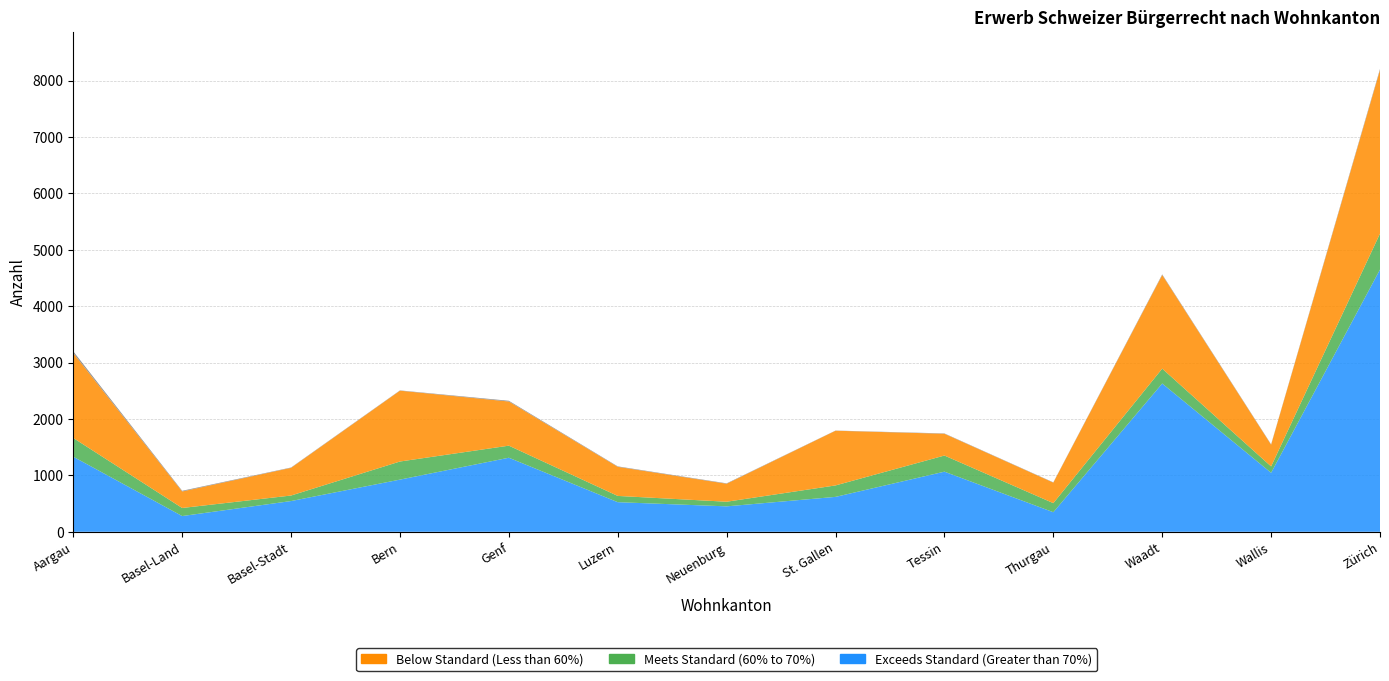

Reading left to right, transcribe all the data shown in this chart.

Total Erwerb: 3200	727	1140	2507	2323	1160	859	1795	1744	877	4564	1551	8206
Total FZA/VEP: 1694	434	649	1251	1540	644	540	825	1358	513	2904	1166	5306
Total AIG/VZAE: 1506	293	491	1256	783	516	319	970	386	364	1660	385	2900
Einbürgerungen FZA: 1664	423	647	1246	1540	636	533	822	1356	508	2899	1162	5291
Ordentliche FZA: 1331	279	545	925	1313	525	451	619	1066	347	2629	1046	4650
Erleichterte FZA: 332	143	98	321	214	111	82	203	286	161	264	113	637